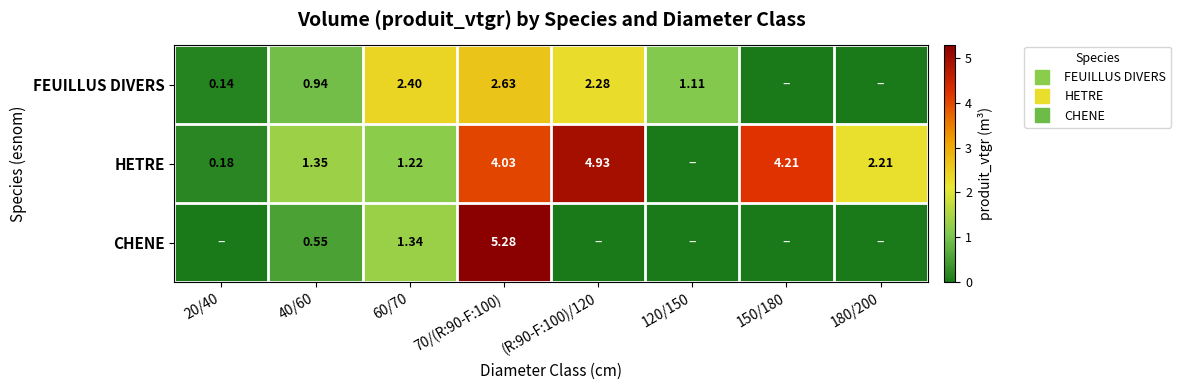

Which series changed the most between 40/60 and (R:90-F:100)/120?

HETRE